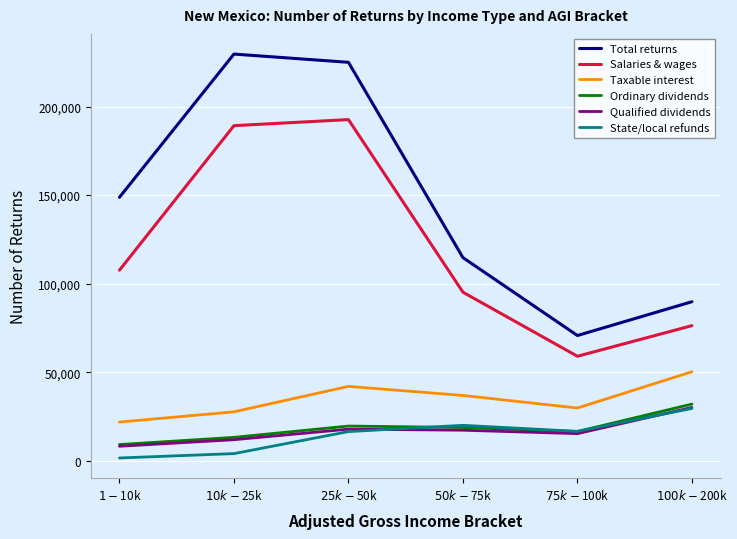

Which category has the highest value in the Total returns series?

$10k-$25k